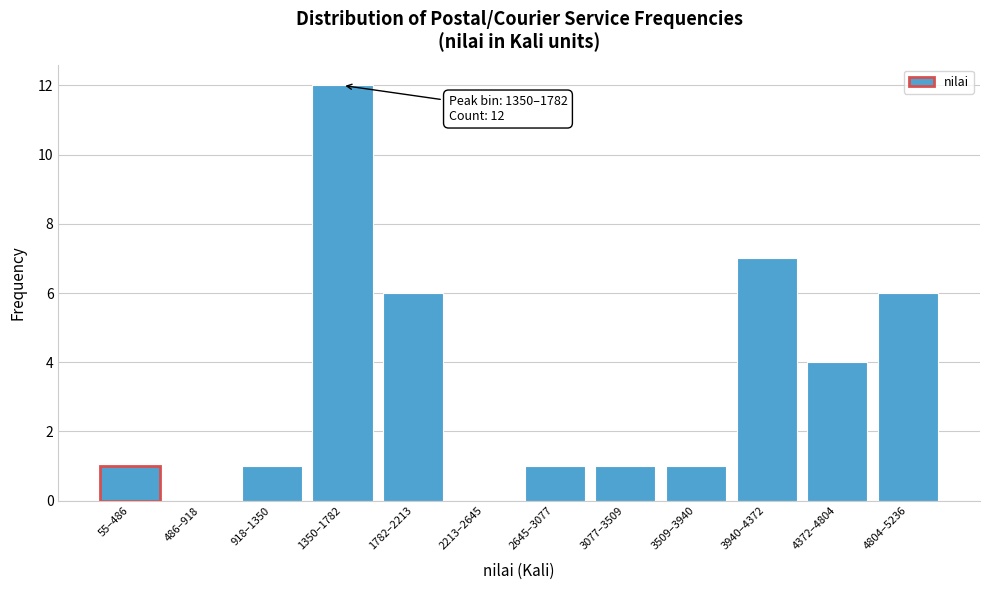

Reading left to right, what are all the values shown in this chart?

55–486=1	486–918=0	918–1350=1	1350–1782=12	1782–2213=6	2213–2645=0	2645–3077=1	3077–3509=1	3509–3940=1	3940–4372=7	4372–4804=4	4804–5236=6